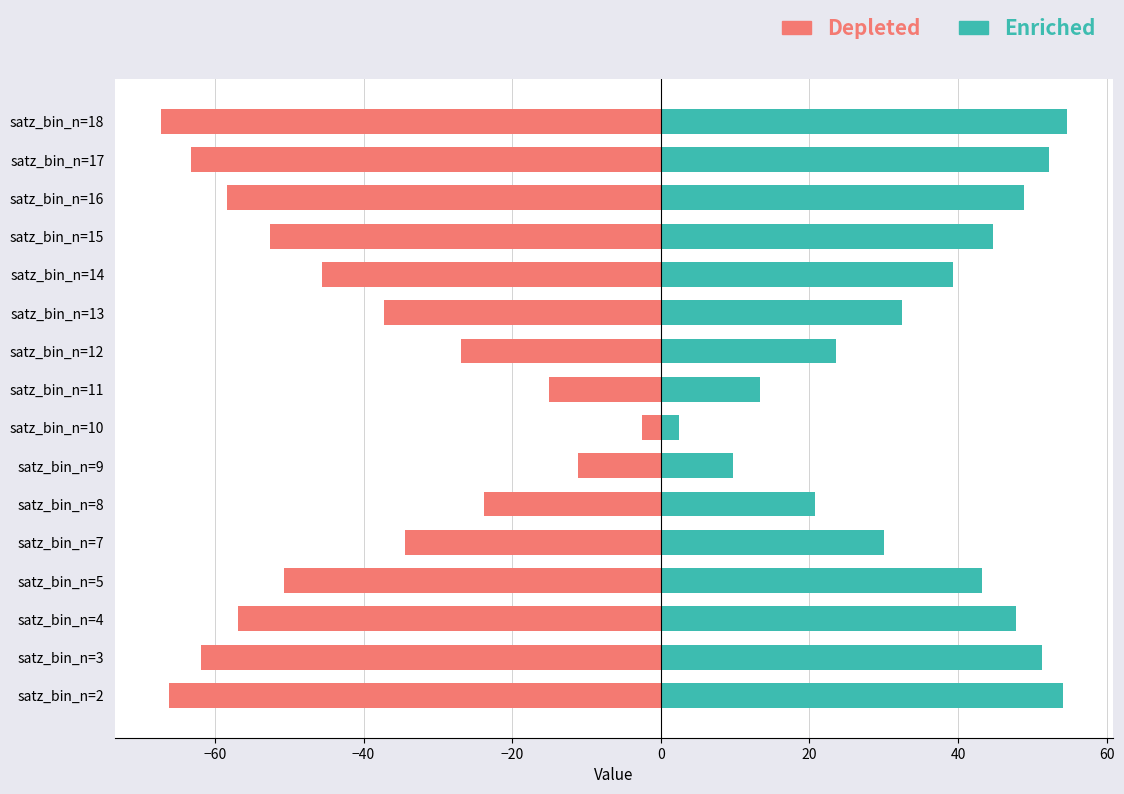

How many bars are there in total?

32